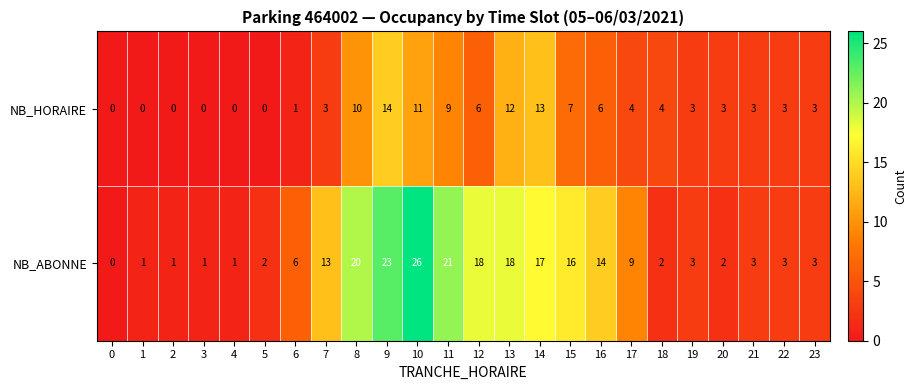

Is the value of NB_HORAIRE at 5 greater than the value of NB_ABONNE at 10?

No